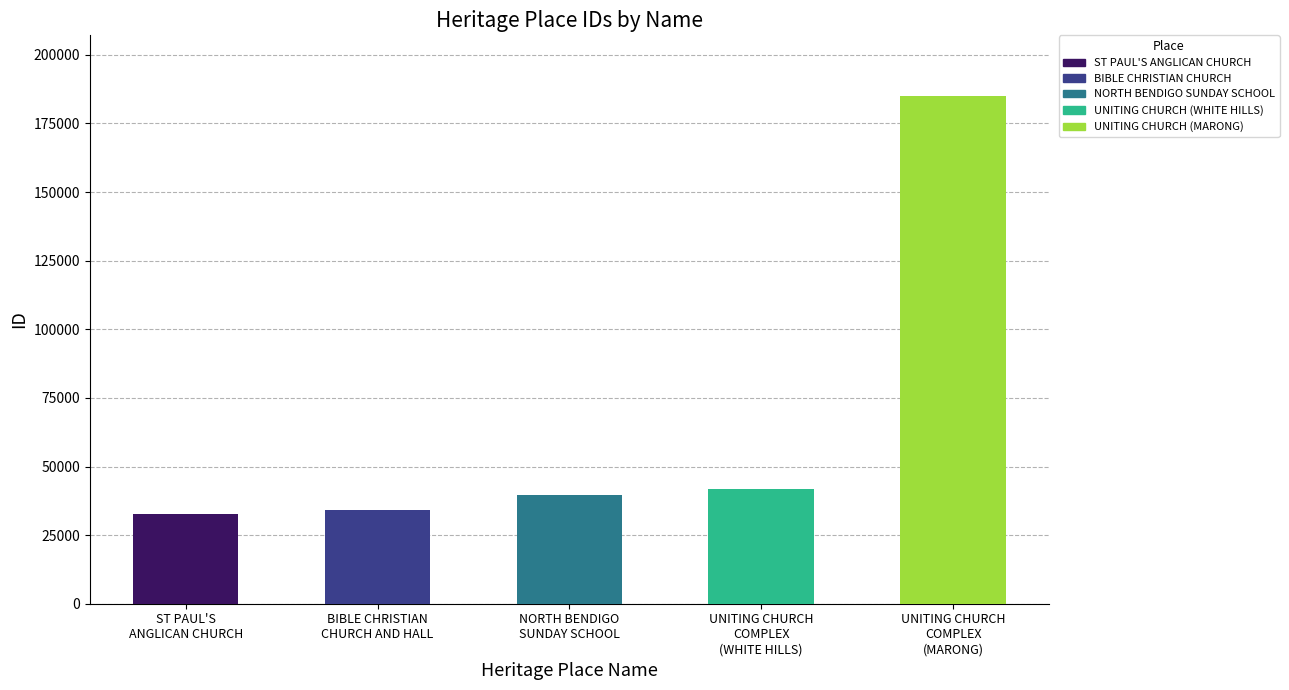

What is the value of the 3rd bar from the left?

39603